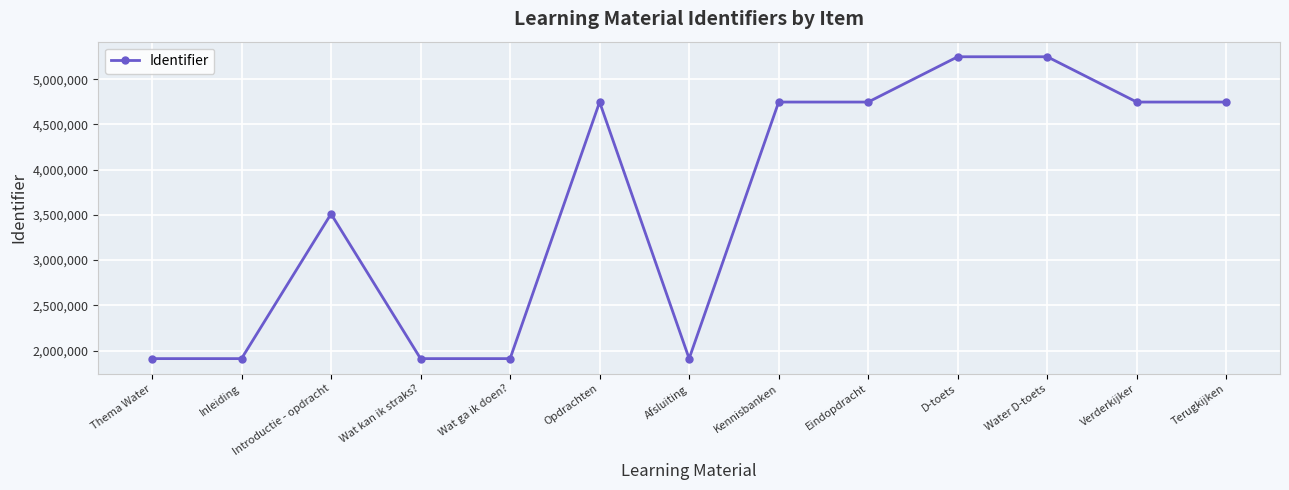

What is the approximate value at Wat ga ik doen??

1911188